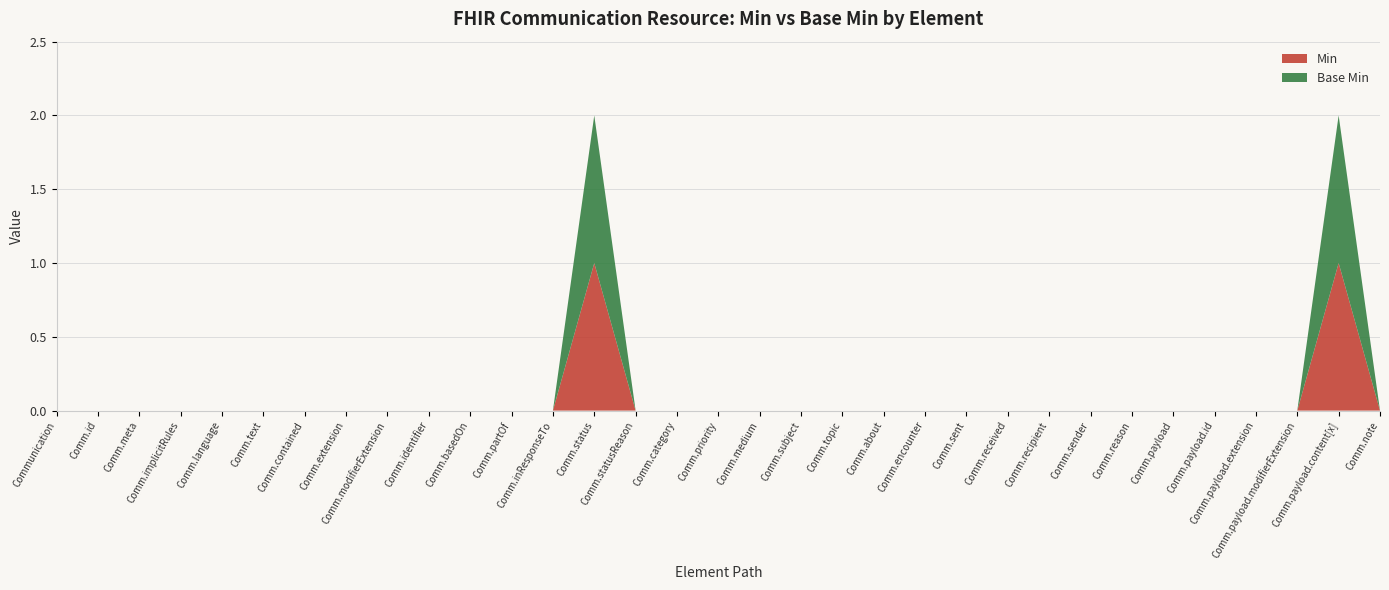

Reading left to right, extract all data points from this chart.

Min: Communication=0	Communication.id=0	Communication.meta=0	Communication.implicitRules=0	Communication.language=0	Communication.text=0	Communication.contained=0	Communication.extension=0	Communication.modifierExtension=0	Communication.identifier=0	Communication.basedOn=0	Communication.partOf=0	Communication.inResponseTo=0	Communication.status=1	Communication.statusReason=0	Communication.category=0	Communication.priority=0	Communication.medium=0	Communication.subject=0	Communication.topic=0	Communication.about=0	Communication.encounter=0	Communication.sent=0	Communication.received=0	Communication.recipient=0	Communication.sender=0	Communication.reason=0	Communication.payload=0	Communication.payload.id=0	Communication.payload.extension=0	Communication.payload.modifierExtension=0	Communication.payload.content[x]=1	Communication.note=0
Base Min: Communication=0	Communication.id=0	Communication.meta=0	Communication.implicitRules=0	Communication.language=0	Communication.text=0	Communication.contained=0	Communication.extension=0	Communication.modifierExtension=0	Communication.identifier=0	Communication.basedOn=0	Communication.partOf=0	Communication.inResponseTo=0	Communication.status=1	Communication.statusReason=0	Communication.category=0	Communication.priority=0	Communication.medium=0	Communication.subject=0	Communication.topic=0	Communication.about=0	Communication.encounter=0	Communication.sent=0	Communication.received=0	Communication.recipient=0	Communication.sender=0	Communication.reason=0	Communication.payload=0	Communication.payload.id=0	Communication.payload.extension=0	Communication.payload.modifierExtension=0	Communication.payload.content[x]=1	Communication.note=0